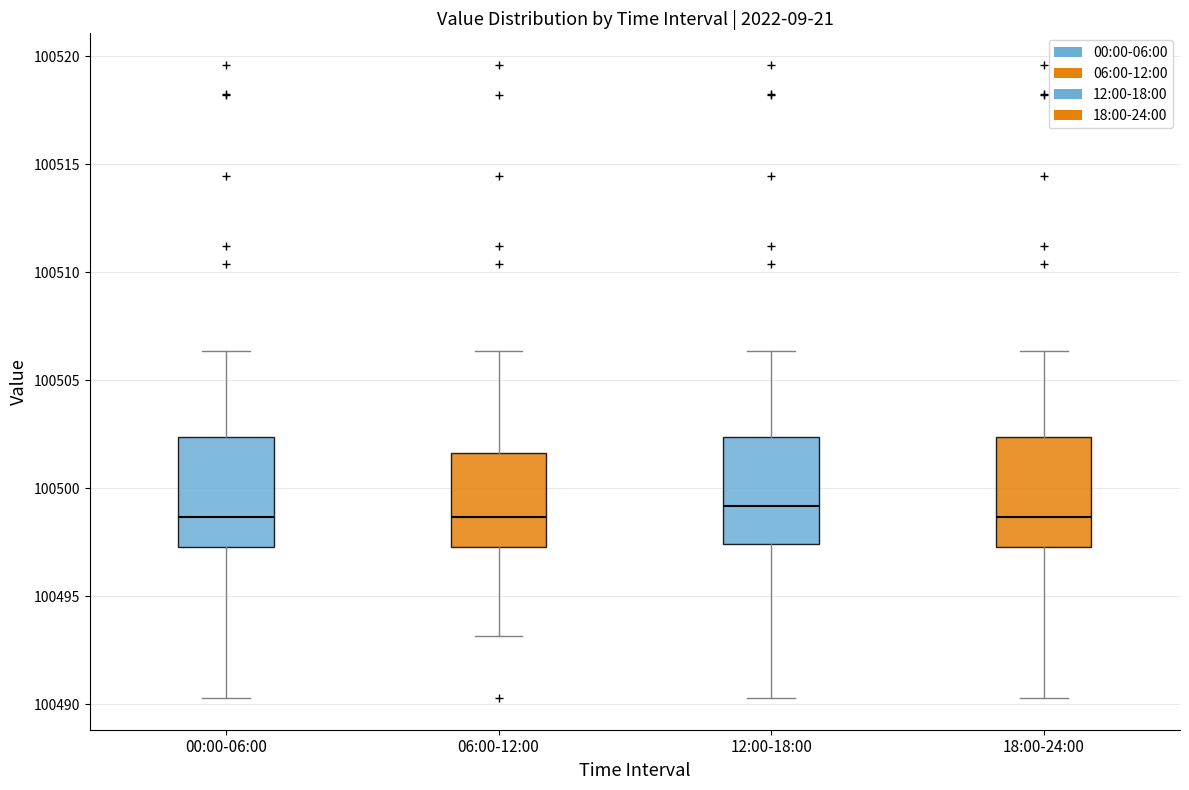

Where is the upper edge of the box for 00:00-06:00 on the y-axis? The values are not printed on the chart, so give them approximately, as read against the axis.

100502.5